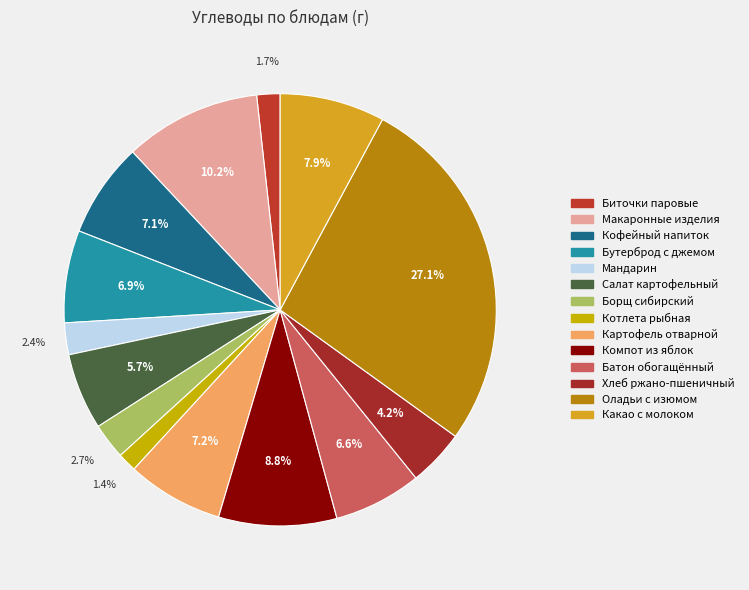

To the nearest percent, what portion does Какао с молоком represent?

8%